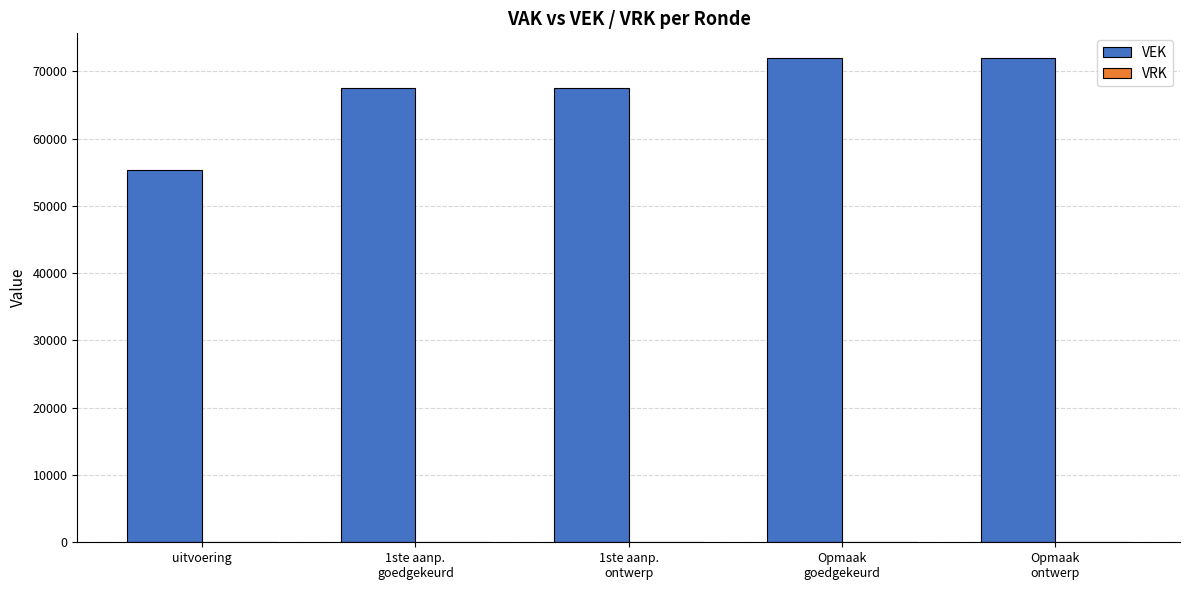

What is the approximate value at uitvoering, to the nearest 50?

55250